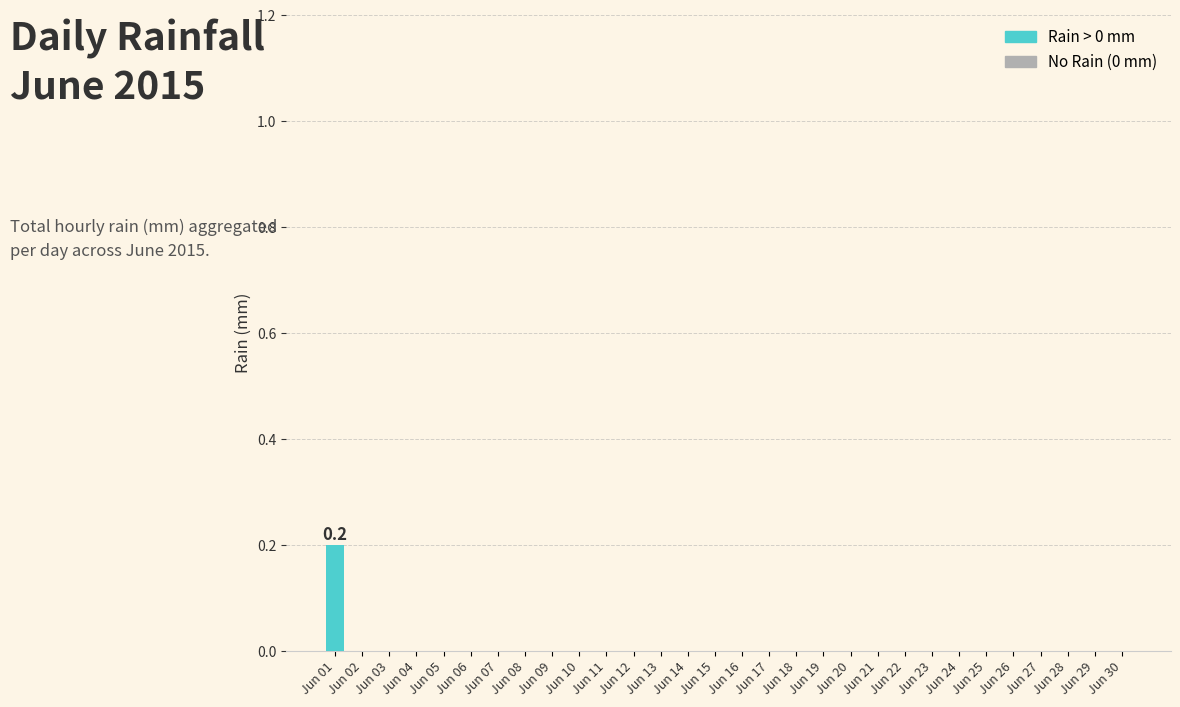

True or false: the data shows 0.1 at Jun 09.

False